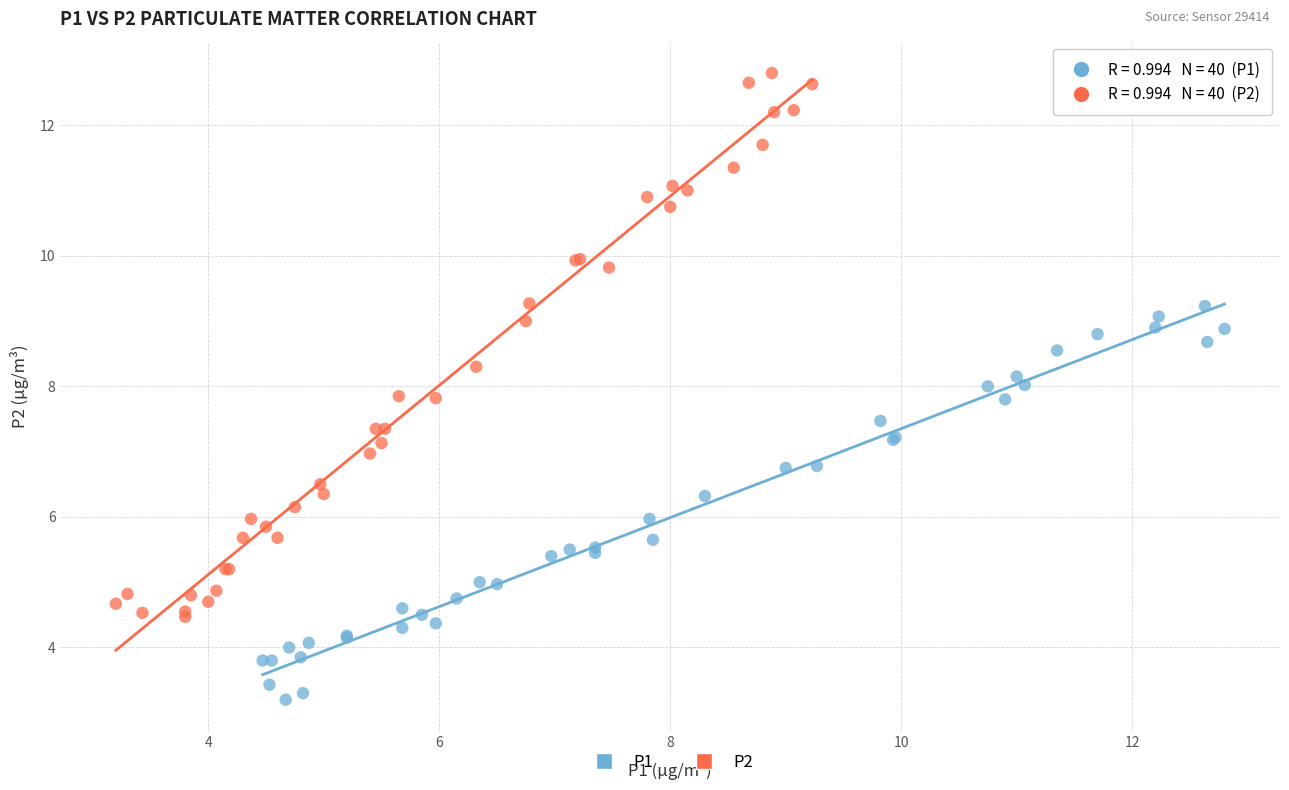

Which series has the widest spread of Y values?

P2